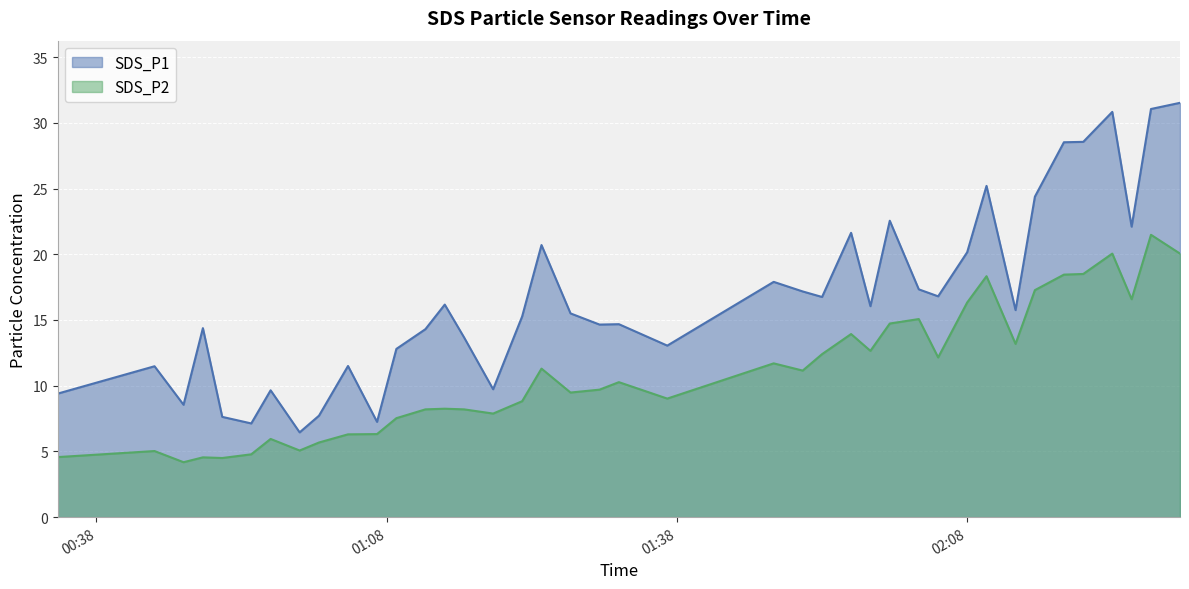

At which label is SDS_P1 closest to 18?

2021/10/02 01:48